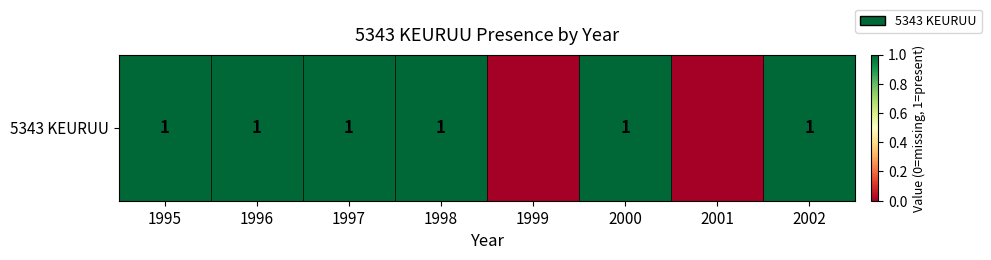

How many categories are shown in the chart?

8